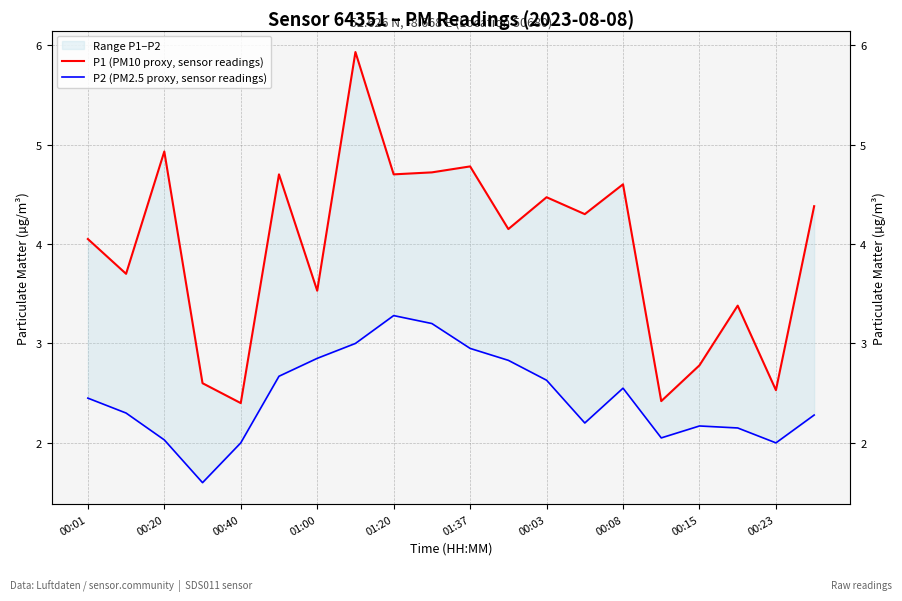

What is the difference between the second highest and second lowest values in the P1 (PM10 proxy, sensor readings) series?

2.5